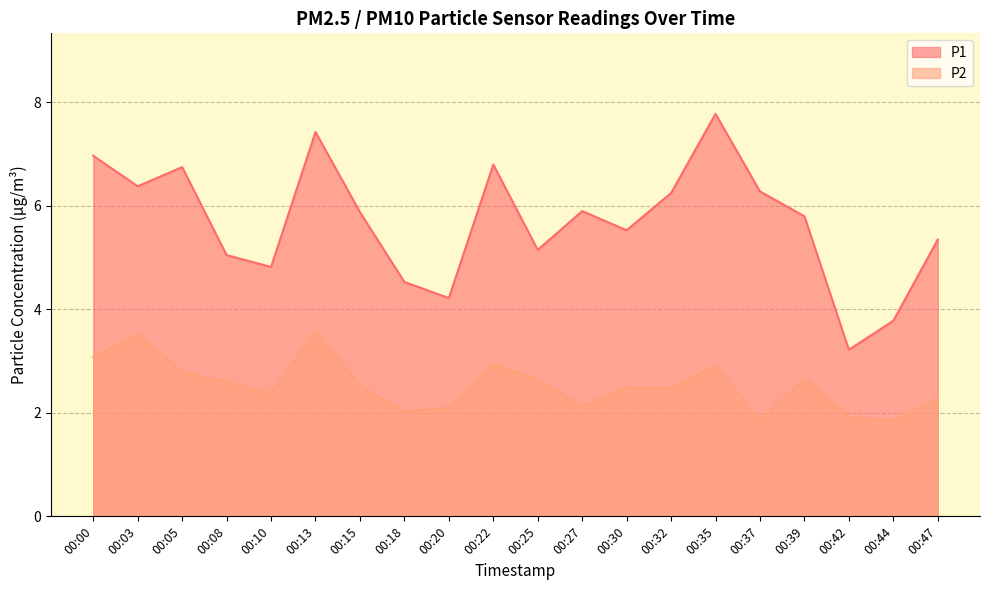

In P2, how many points are lower than both neighbors (excluding endpoints)?

6